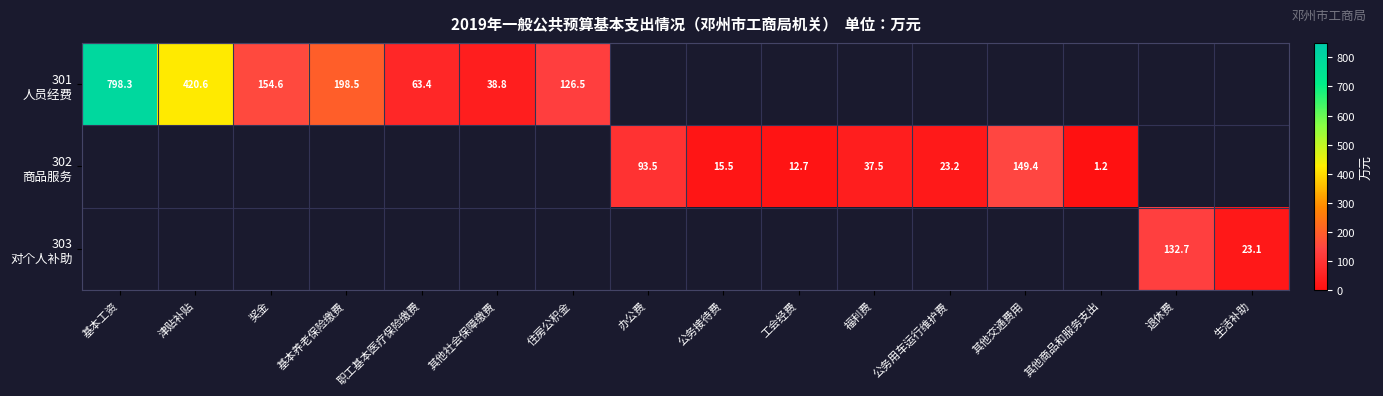

What is the lowest value of the 301 人员经费 series?

38.8